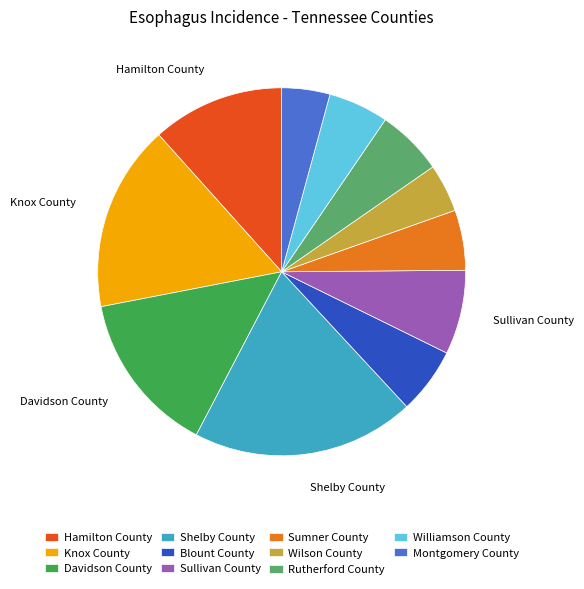

Is Sullivan County the majority of the pie?

No